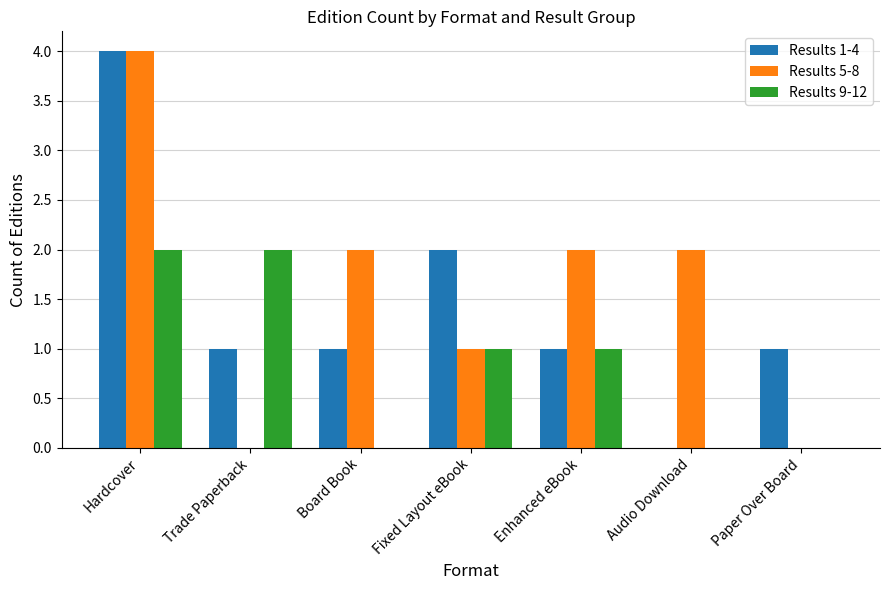

Between Board Book and Enhanced eBook, which series saw the biggest shift?

Results 9-12